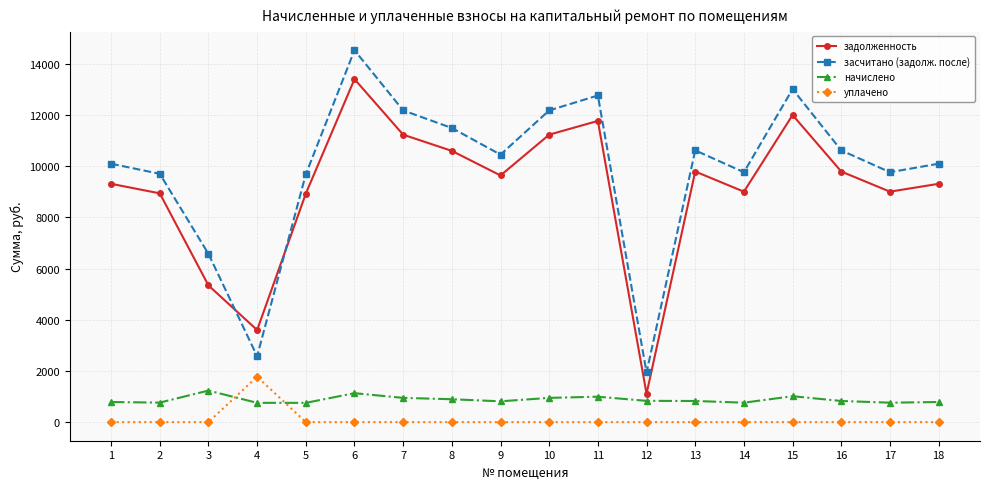

What is the difference between the highest and lowest values at 6?

14532.4